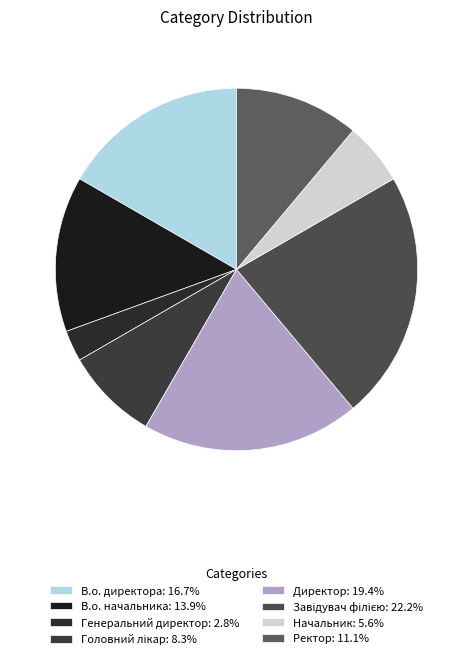

Is Завідувач філією the majority of the pie?

No